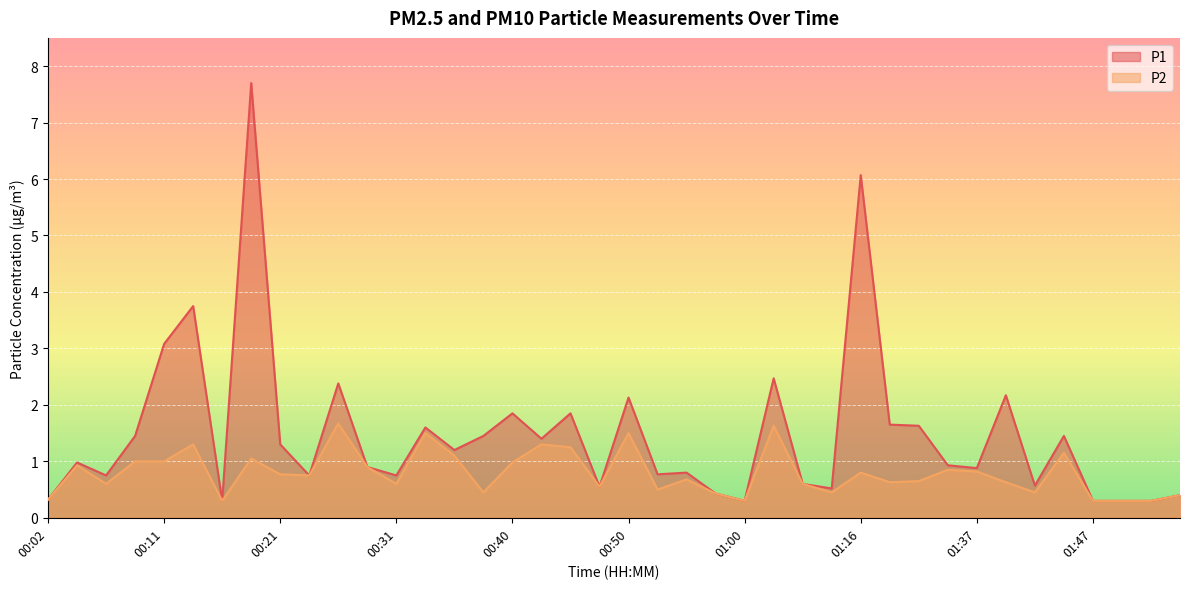

The P1 series shows 1.4 at 00:43. True or false?

True